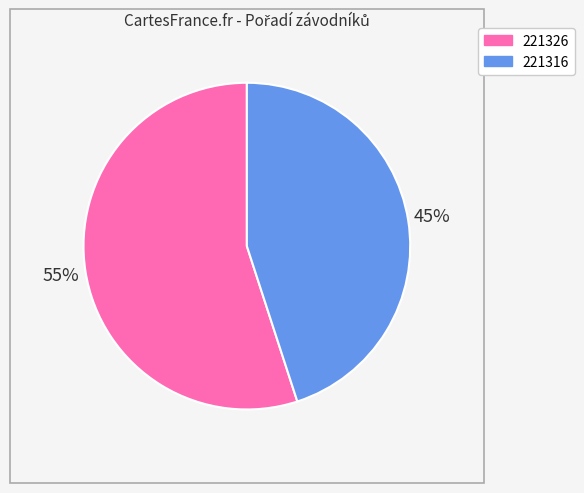

Do 221316 and 221326 together represent more than half of the pie?

Yes